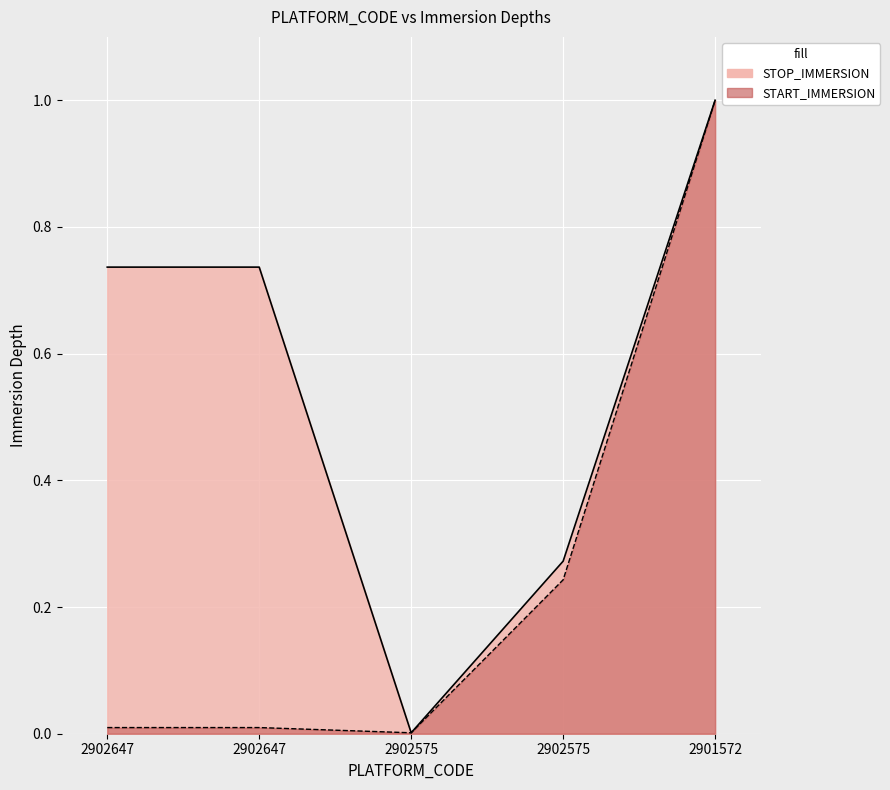

Reading left to right, what are all the values shown in this chart?

START_IMMERSION: 0.0	0.0	0.0	0.2	1.0
STOP_IMMERSION: 0.7	0.7	0.0	0.3	1.0